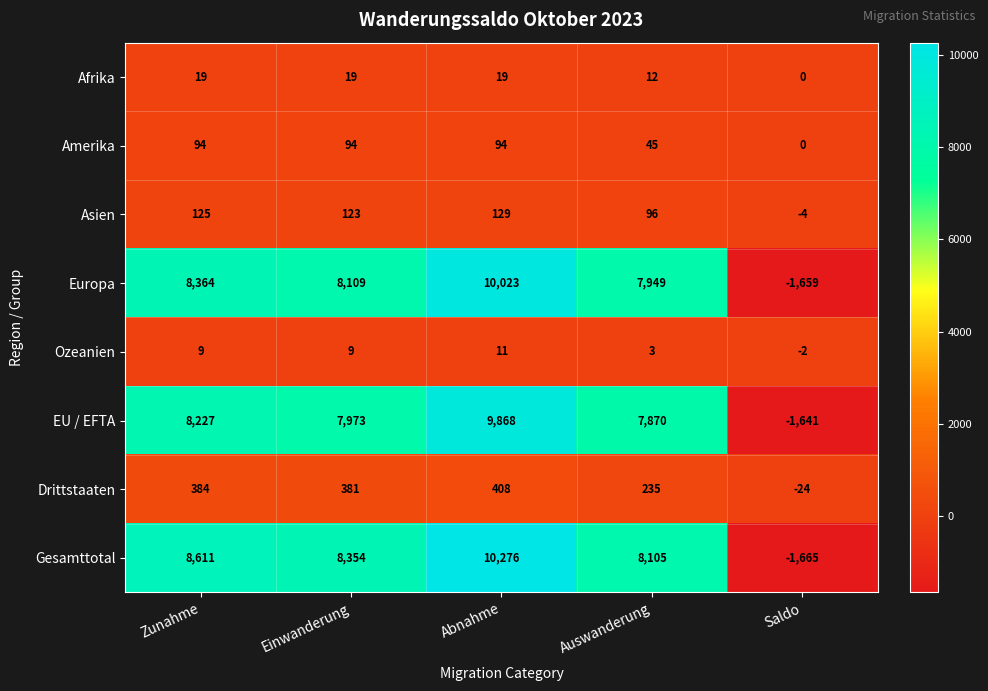

At which category is the sum across all series the highest?

Abnahme